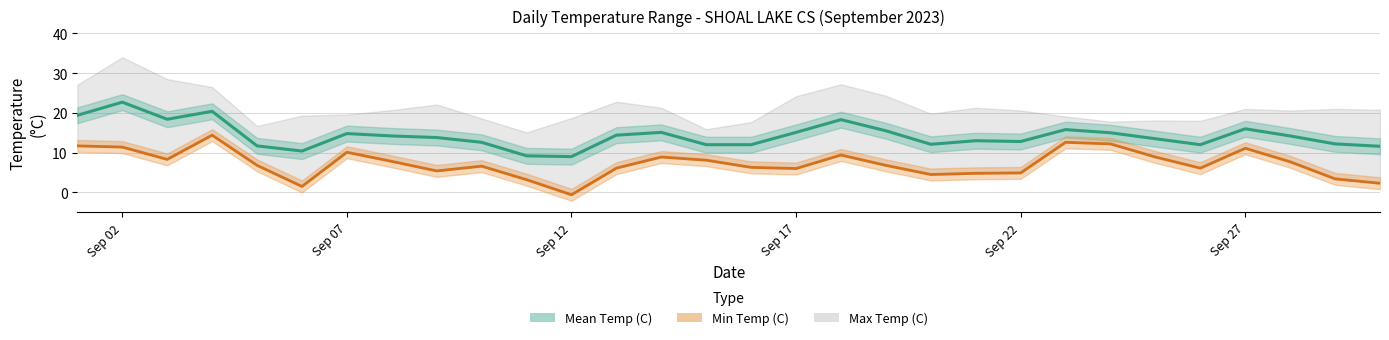

At which label is Mean Temp (C) closest to 15?

2023-09-24